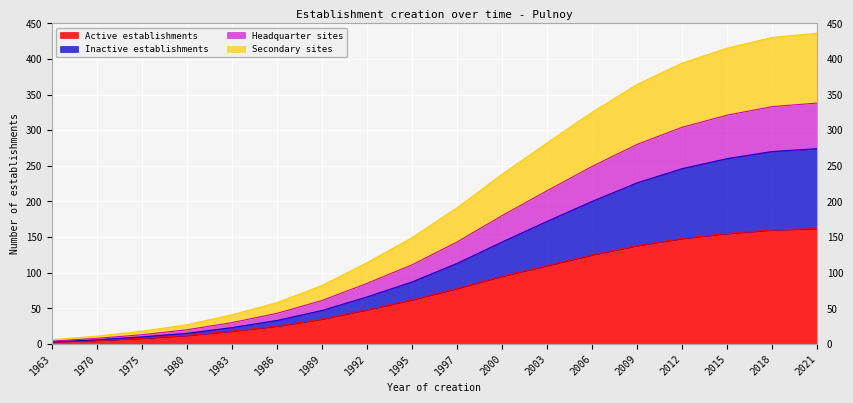

What is the total value across all series at 2000?

238